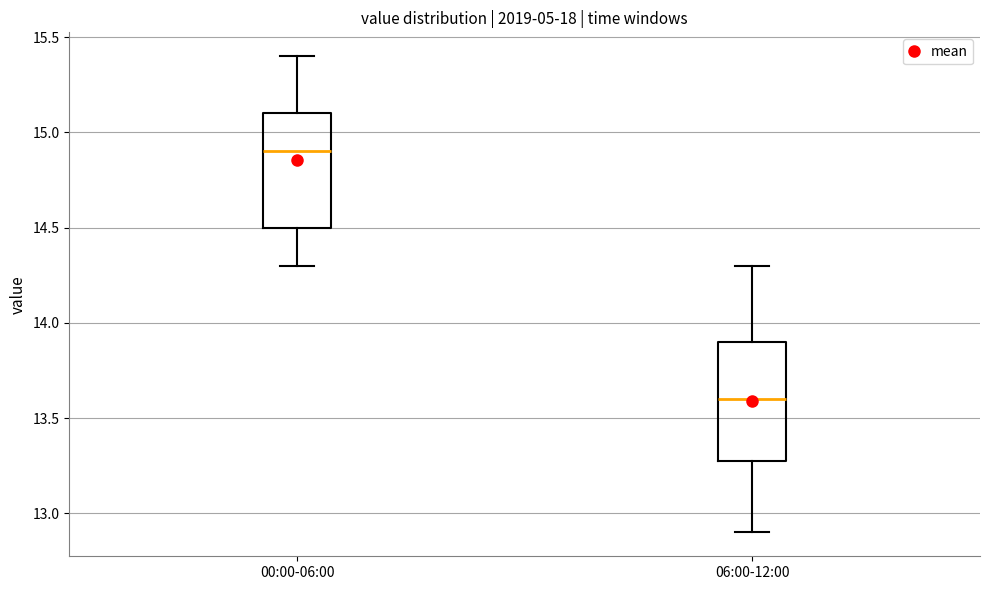

Reading left to right, transcribe this box plot: for each box, give where its median line is, the range the box spans, and where its two whiskers end, as read against the y-axis. The values are not printed on the chart, so give them approximately, as read against the axis.

00:00-06:00: median 14.9, box 14.5 to 15.1, whiskers 14.3 to 15.4
06:00-12:00: median 13.6, box 13.3 to 13.9, whiskers 12.9 to 14.3